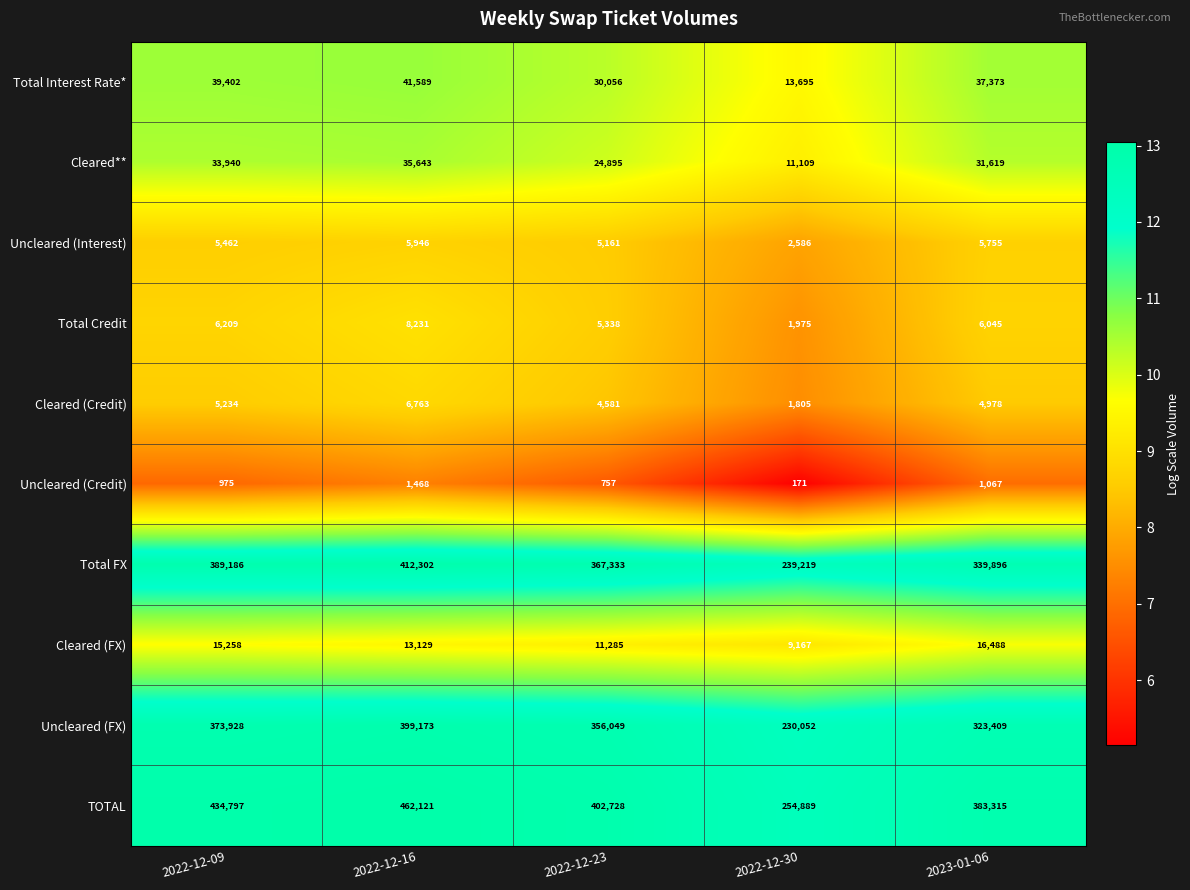

What is the difference between the maximum and second lowest values in the Uncleared (Interest) series?

785